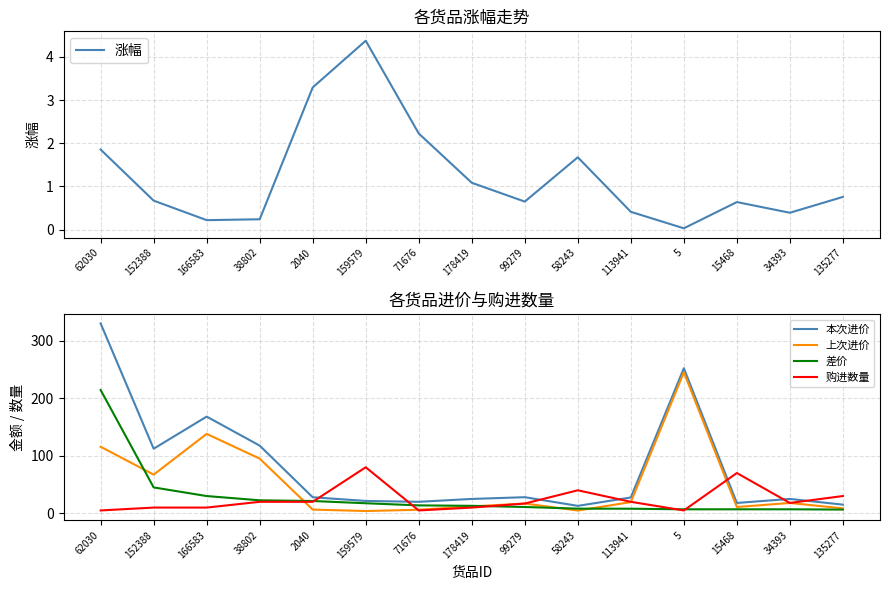

Which series has the largest range (max minus min)?

本次进价